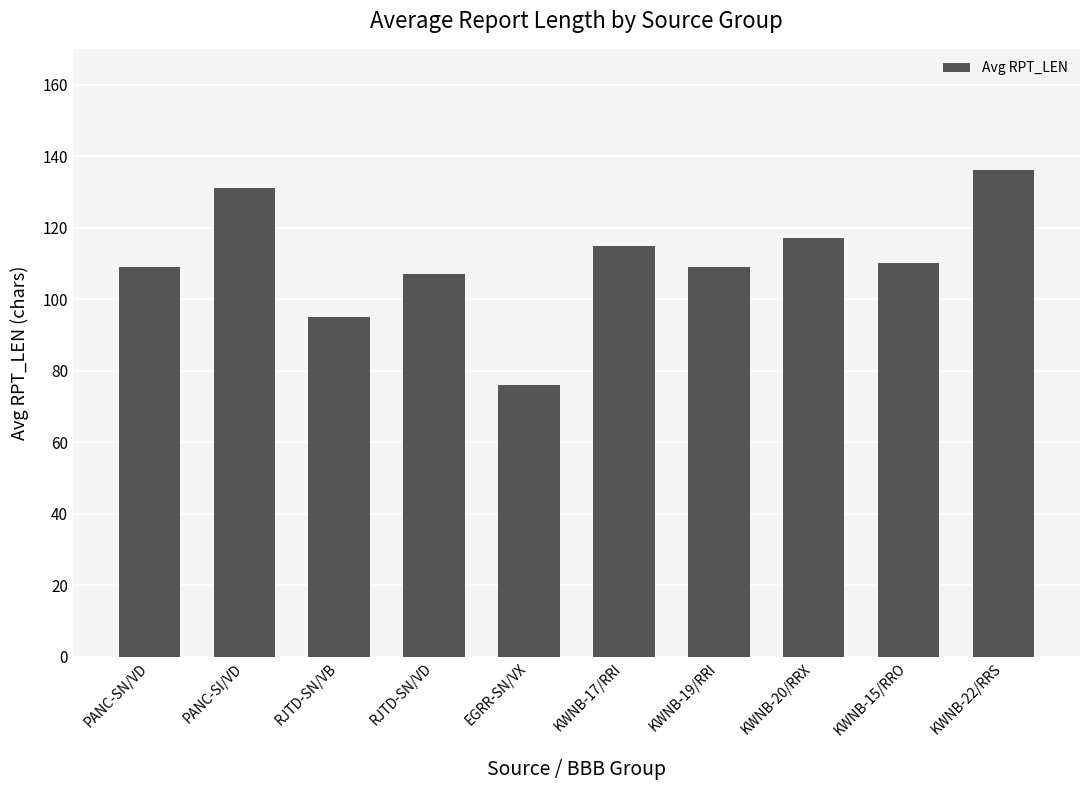

What is the label of the 2nd bar from the right?

KWNB-15/RRO